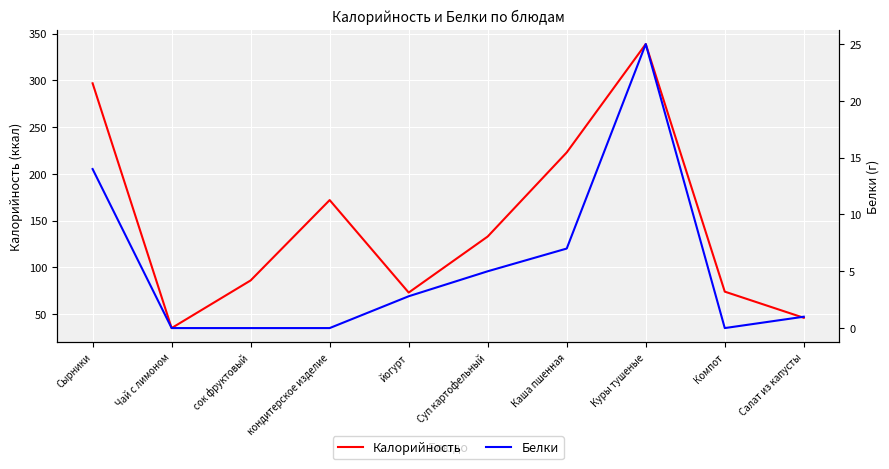

Which series has the largest range (max minus min)?

Калорийность